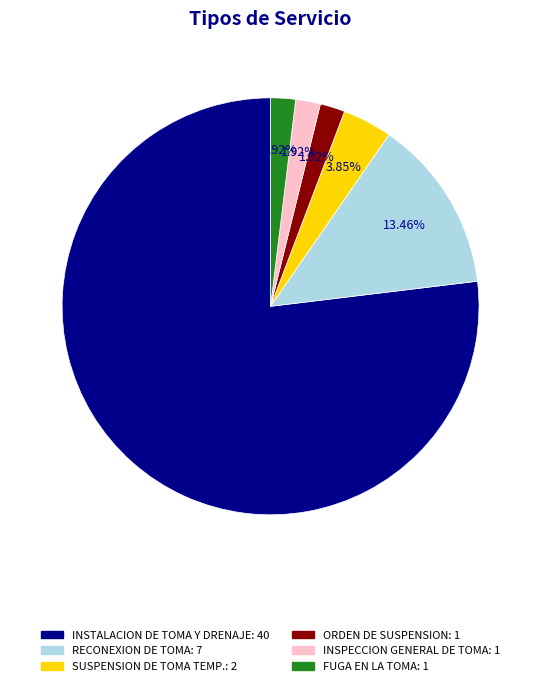

What percentage is the ORDEN DE SUSPENSION slice, to the nearest percent?

2%